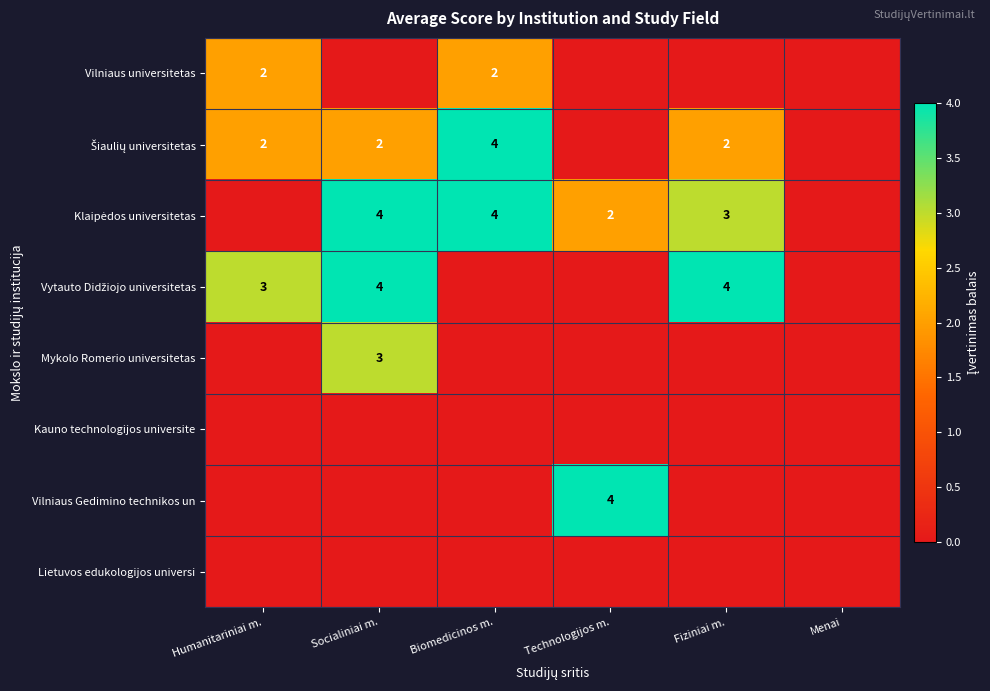

True or false: Vilniaus universitetas has a value of 3 at Humanitariniai m..

False